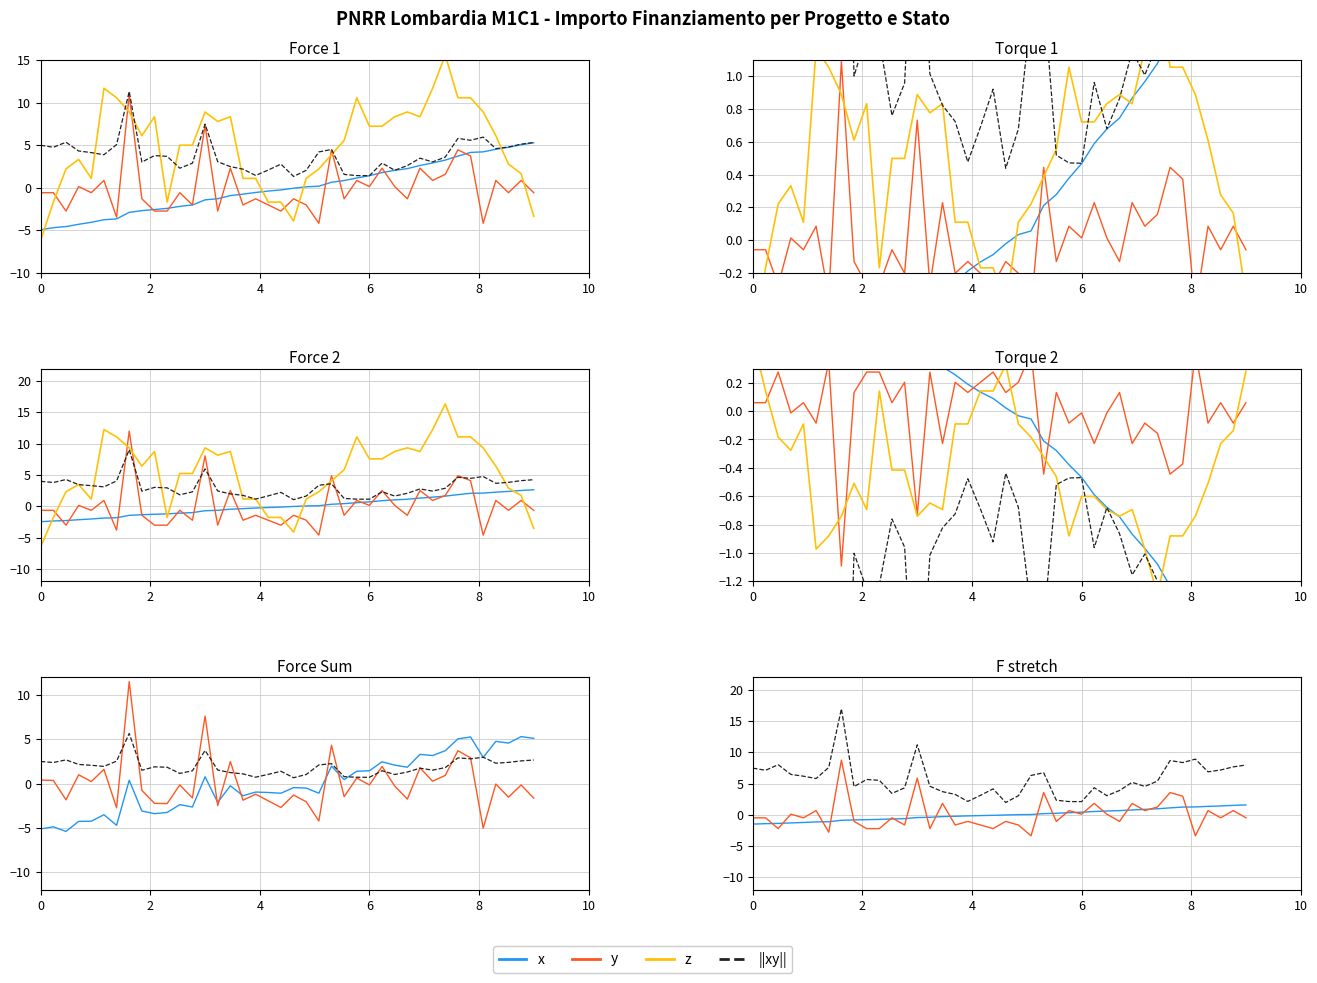

The value of ||xy|| at 19 is 5.4. True or false?

False